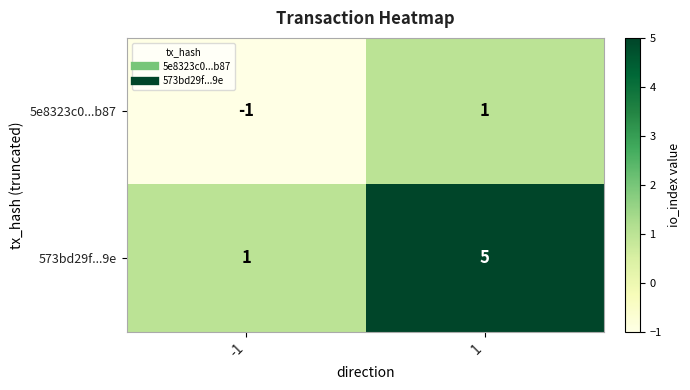

List the series in order of their overall mean, lowest first.

5e8323c0...b87, 573bd29f...9e